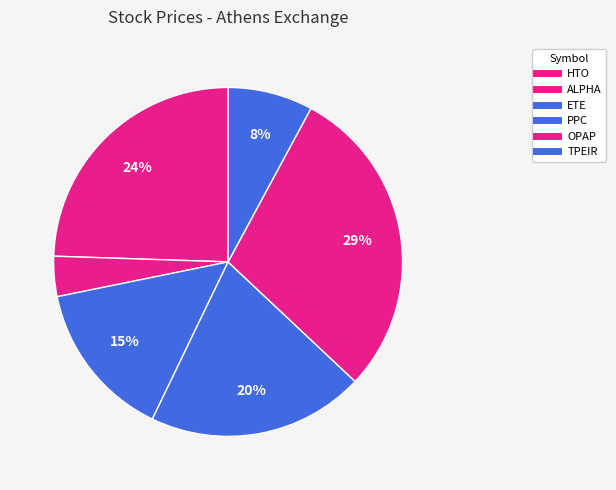

Count the number of slices in the pie.

6